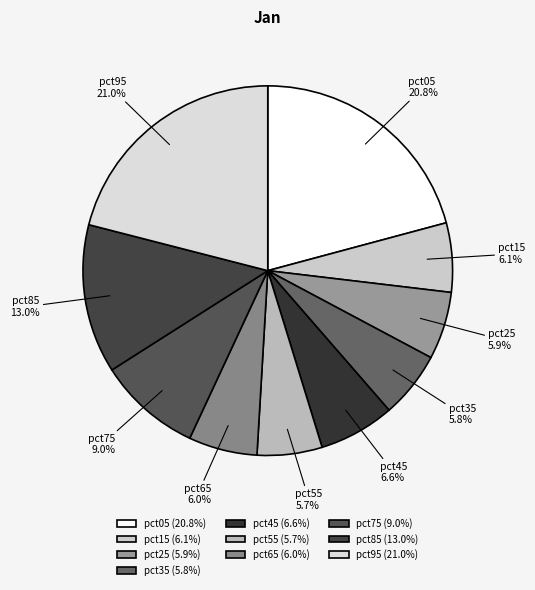

Which has a higher value, pct85 or pct75?

pct85